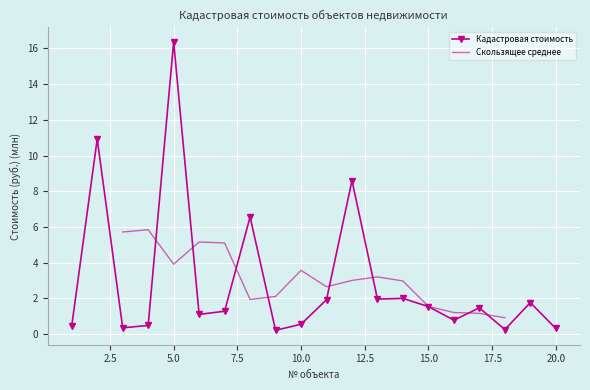

Which label corresponds to the largest value in the chart?

5